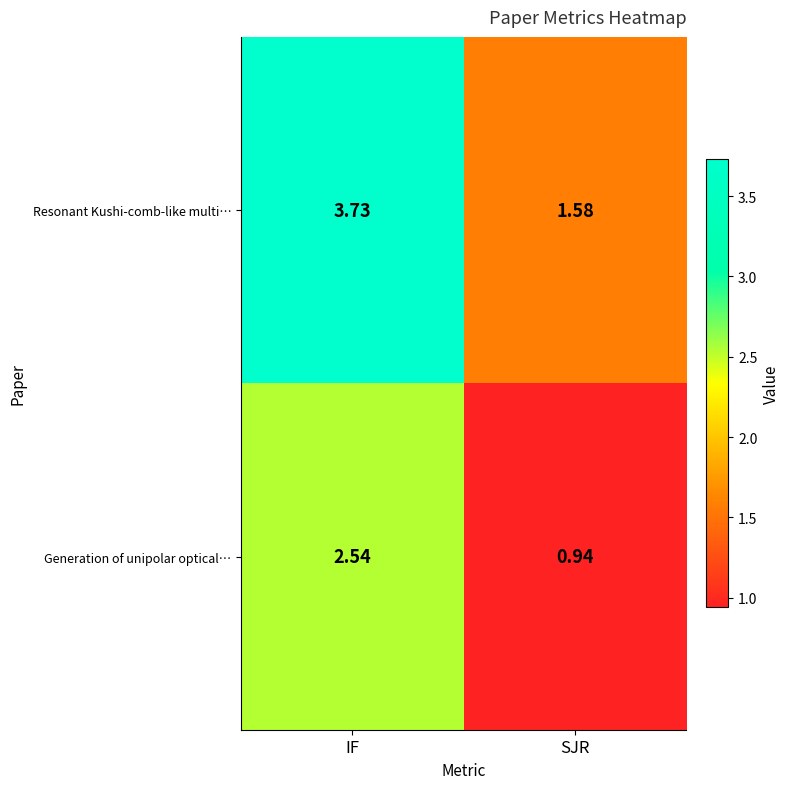

Rank the series at SJR from lowest to highest value.

Generation of unipolar optical…, Resonant Kushi-comb-like multi…